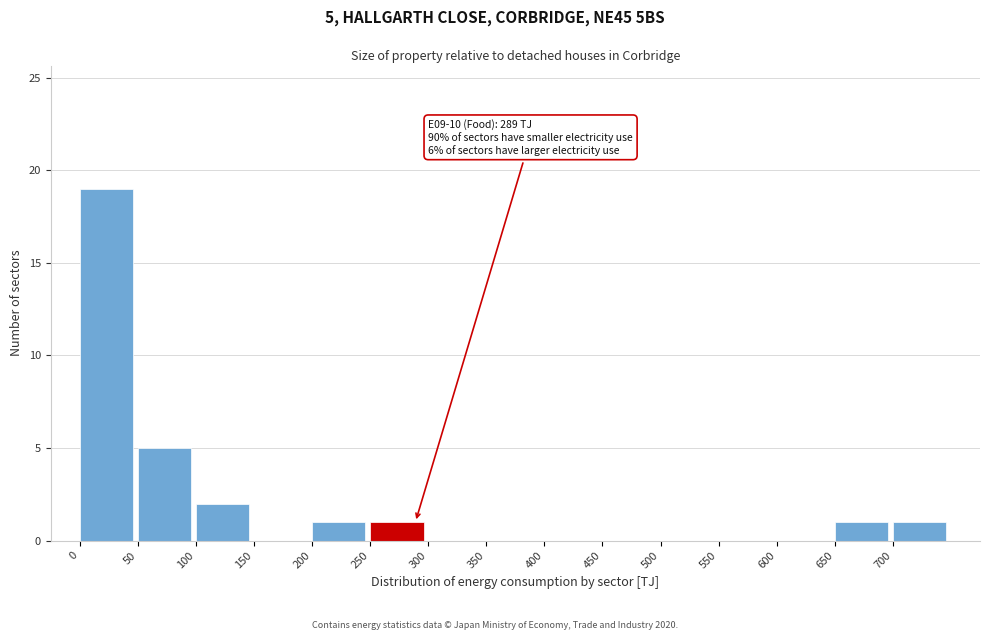

Which range on the x-axis has the tallest bar?

0 to 50